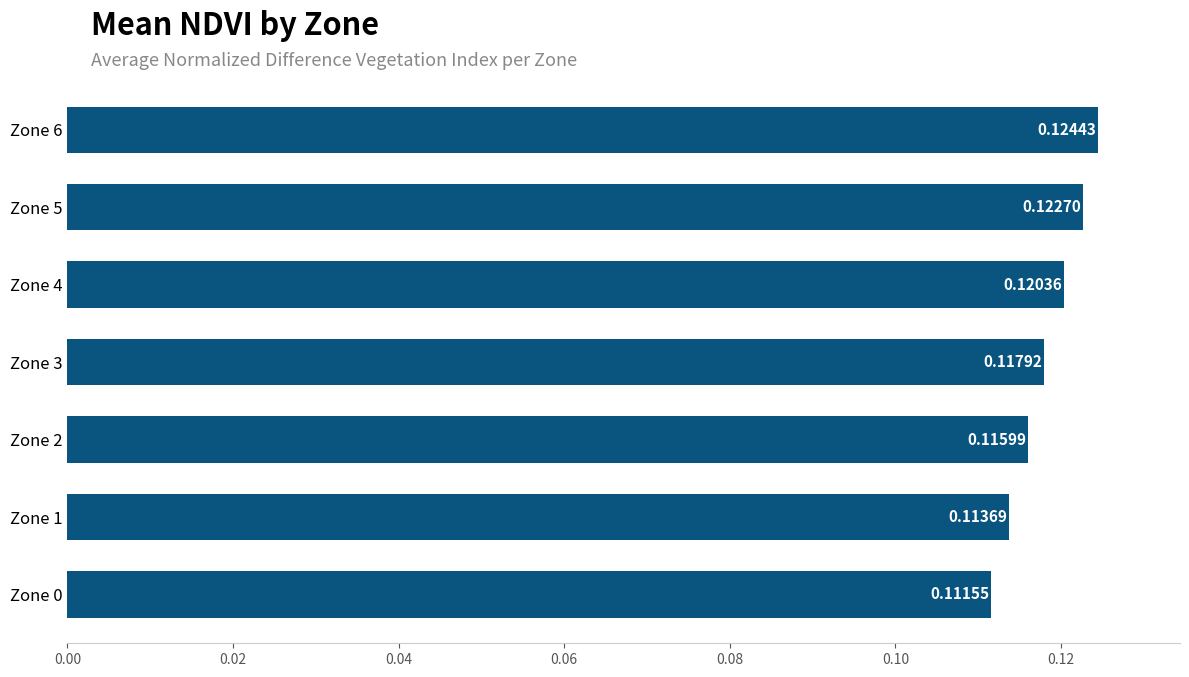

What is the sum of all values?

0.8